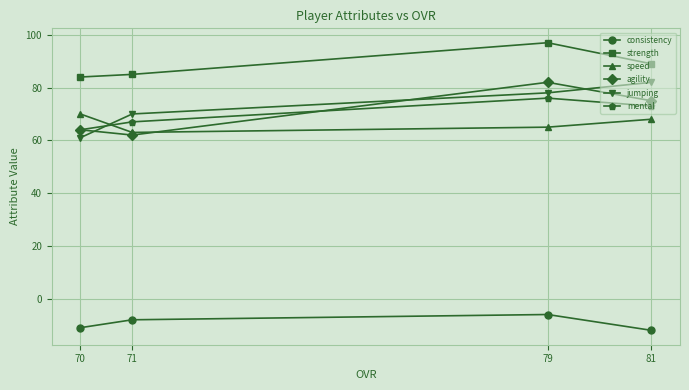

What is the sum of all mental values?

280